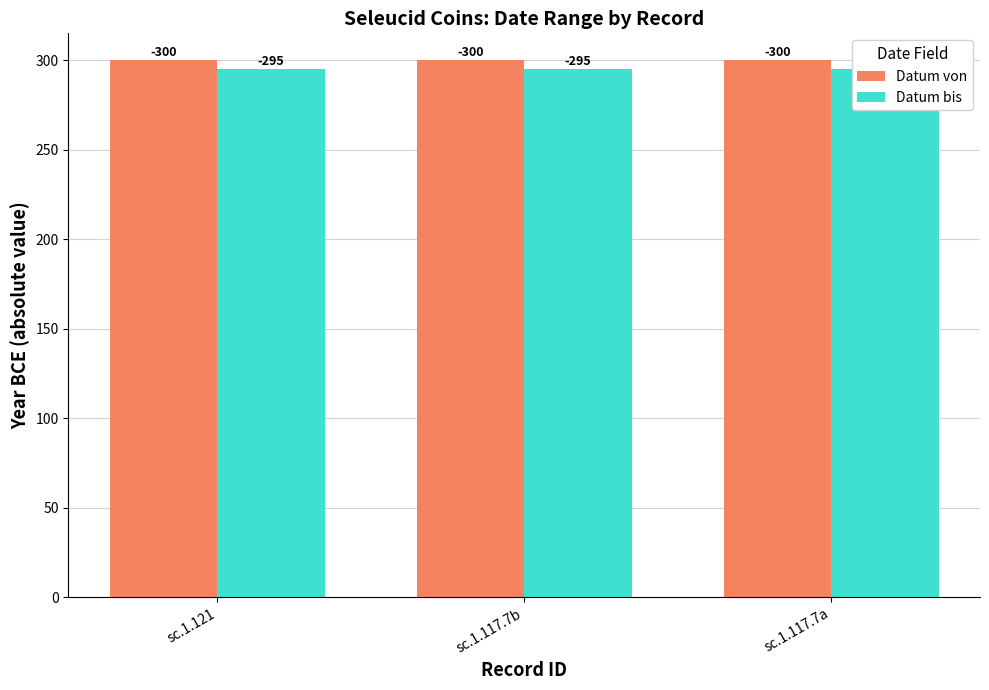

Reading left to right, extract all data points from this chart.

Datum von: 300	300	300
Datum bis: 295	295	295